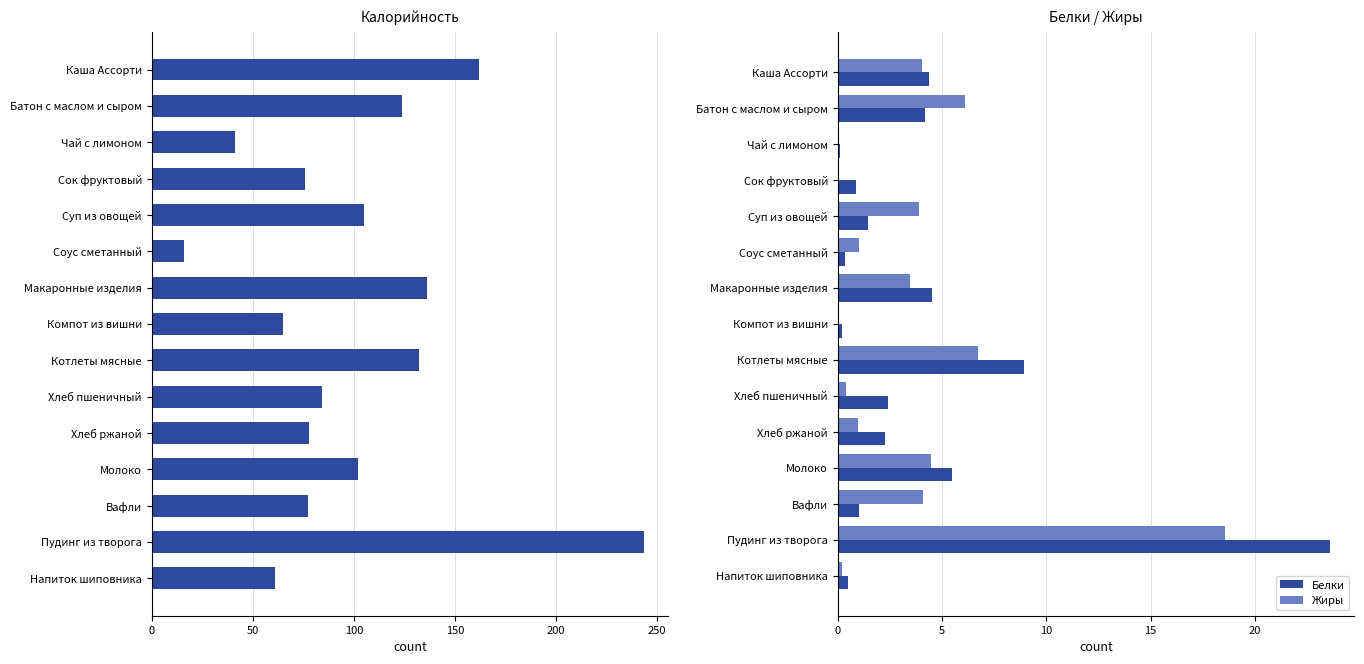

The Белки series shows 6.6 at Каша Ассорти. True or false?

False